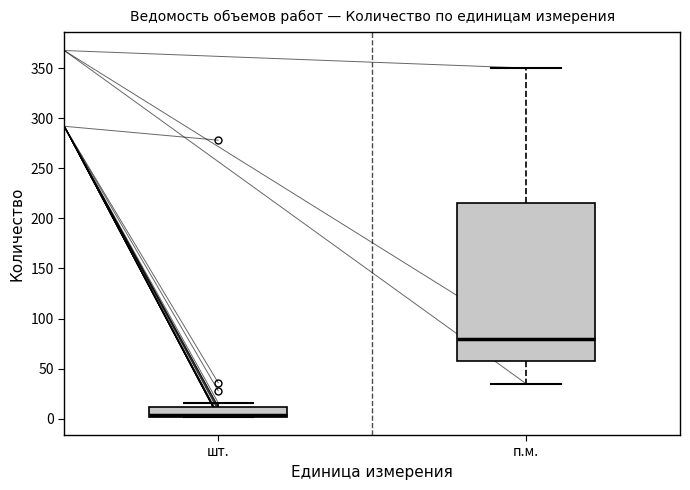

Where does the lower whisker of the box for п.м. end on the y-axis? The values are not printed on the chart, so give them approximately, as read against the axis.

35